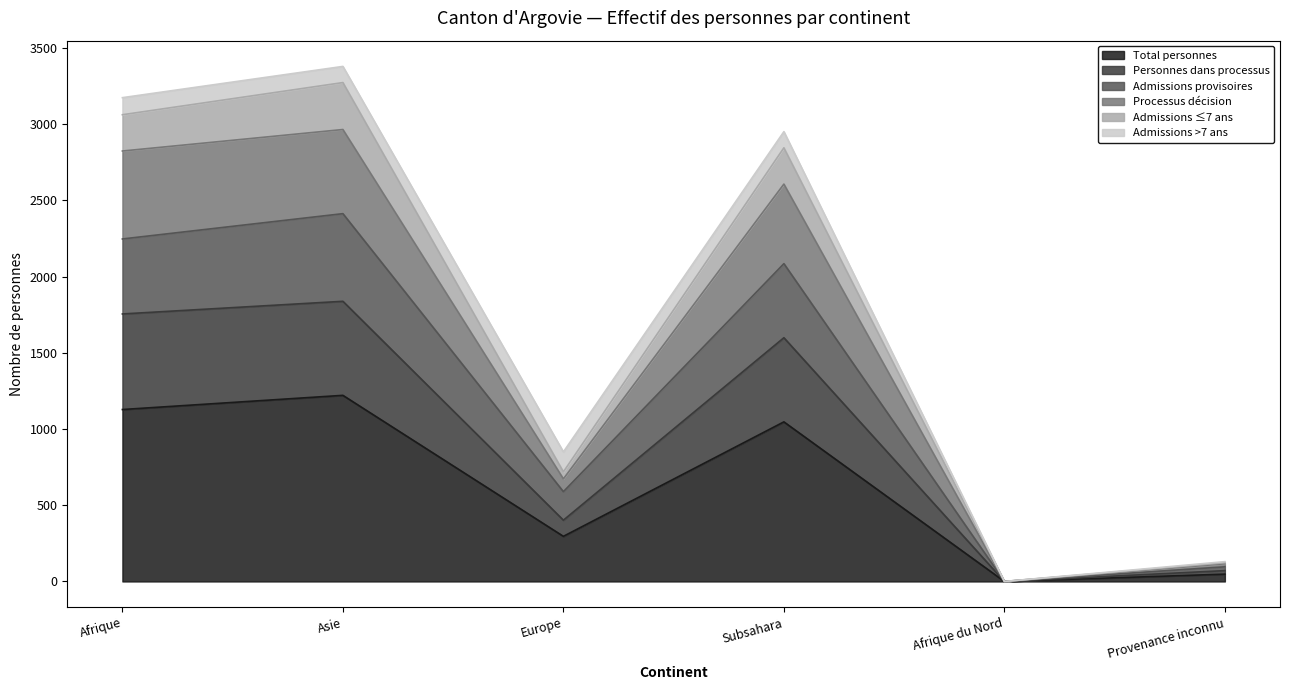

What are all the series names shown in the legend?

Total personnes, Personnes dans processus, Admissions provisoires, Processus décision, Admissions ≤7 ans, Admissions >7 ans